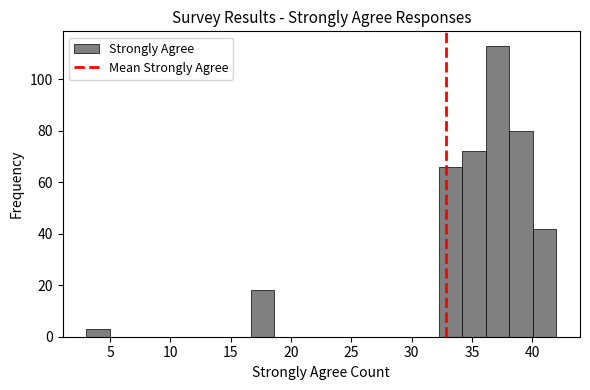

Read against the x-axis, roughly where is the centre of the tallest bar?

37.0